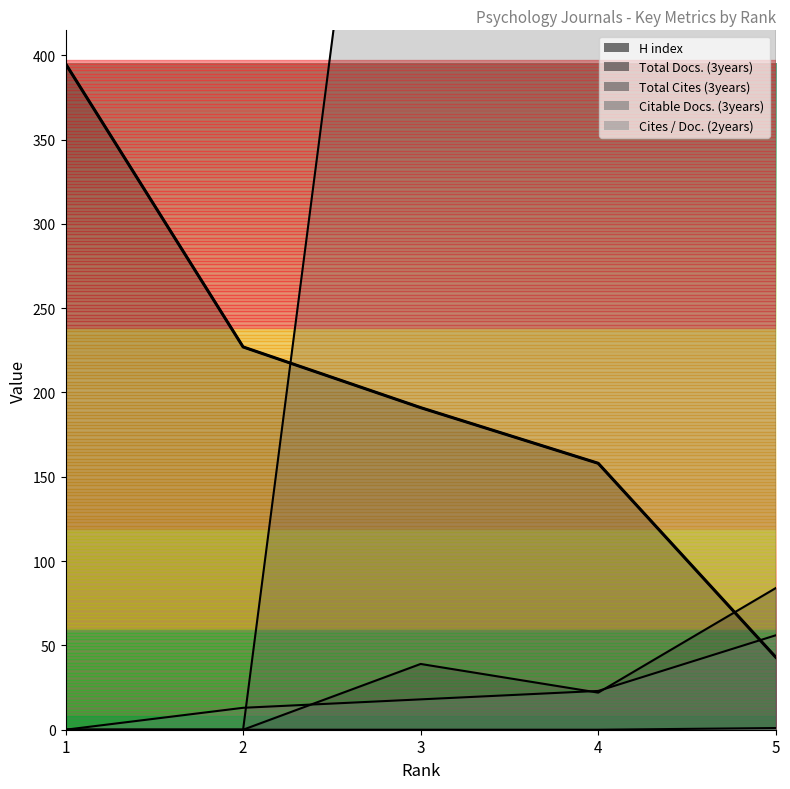

The Total Docs. (3years) series shows 24 at 3. True or false?

False